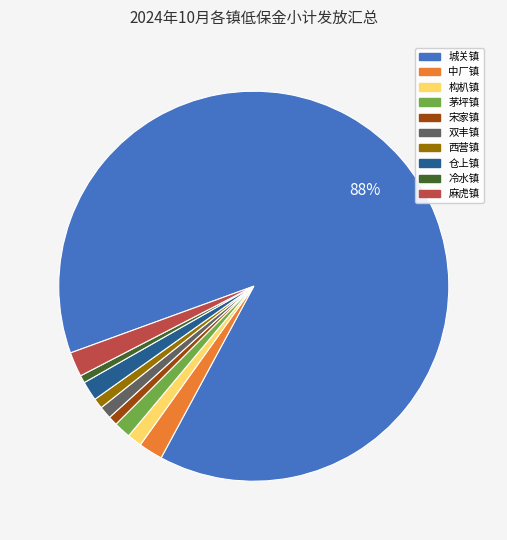

What percentage is the 茅坪镇 slice, to the nearest percent?

1%